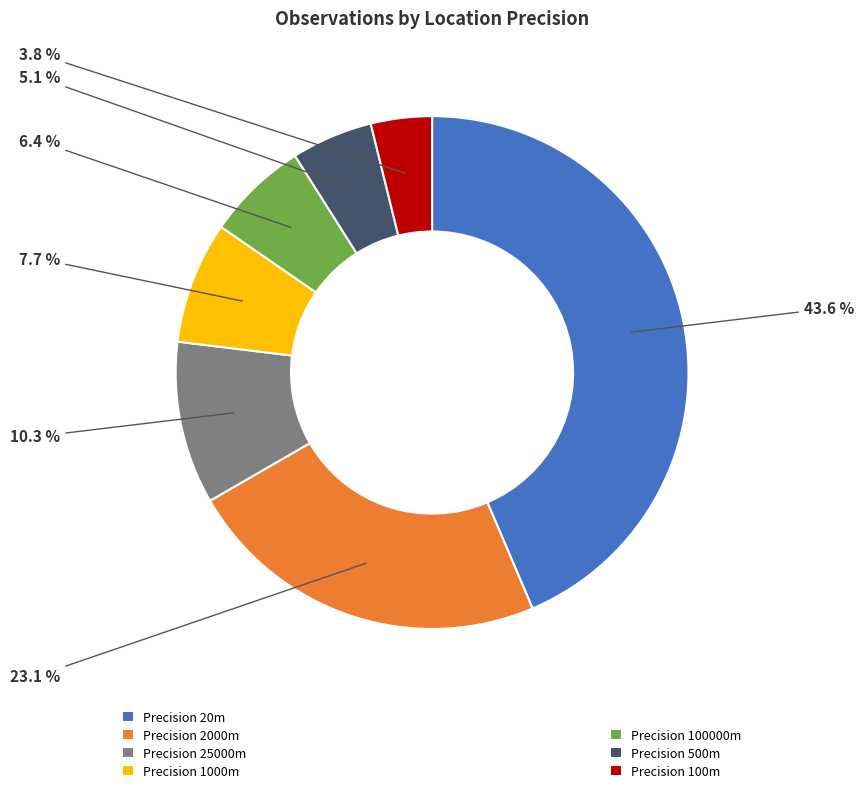

Does any single category account for the majority?

No